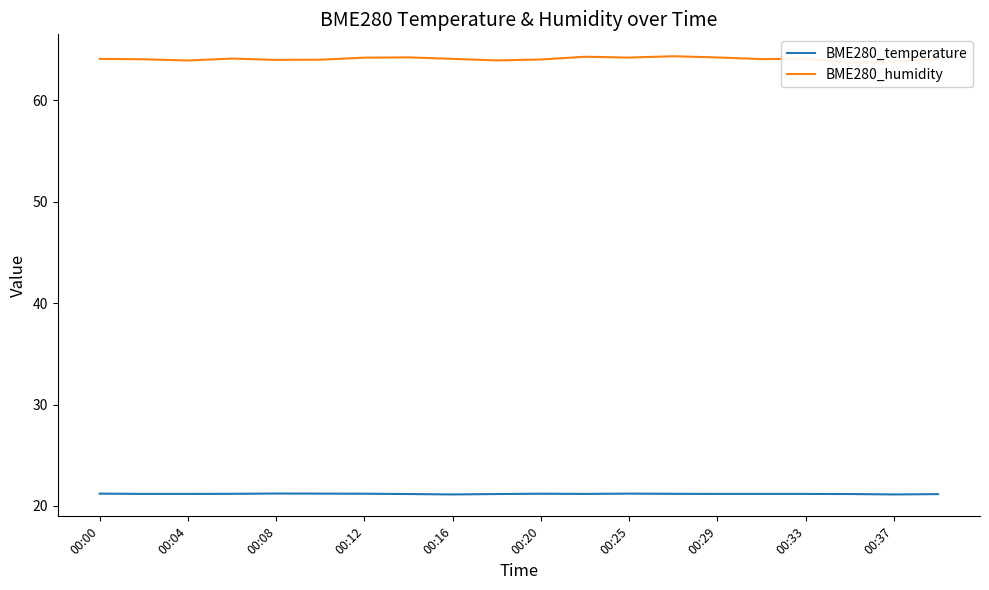

Is it true that BME280_temperature equals 27.7 at 00:29?

False